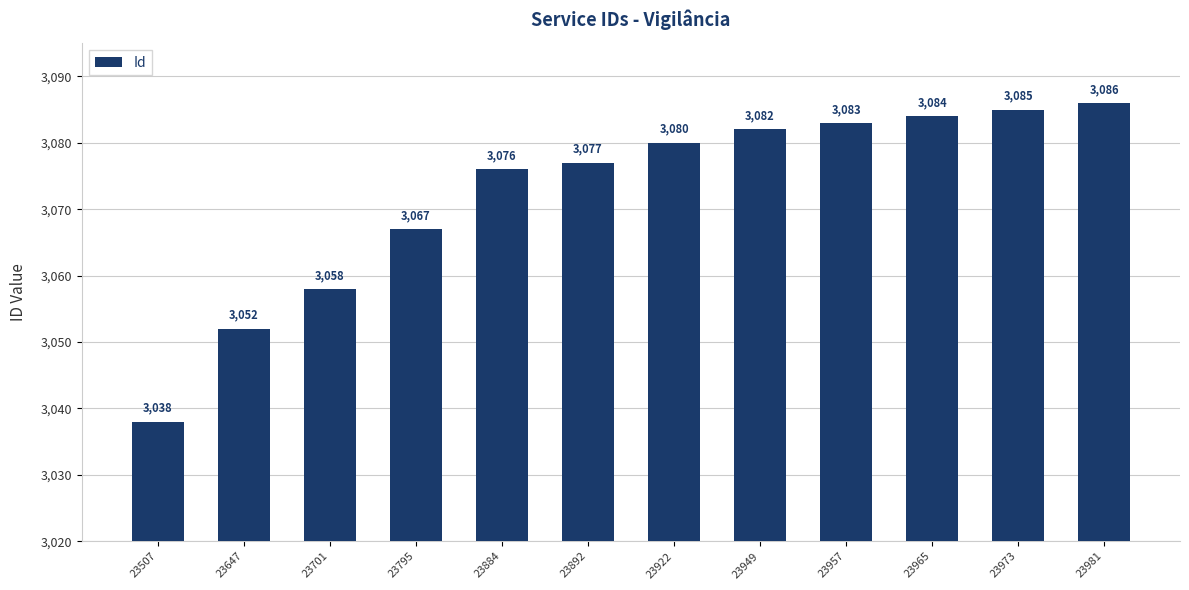

Reading right to left, transcribe all the data shown in this chart.

23981=3086	23973=3085	23965=3084	23957=3083	23949=3082	23922=3080	23892=3077	23884=3076	23795=3067	23701=3058	23647=3052	23507=3038